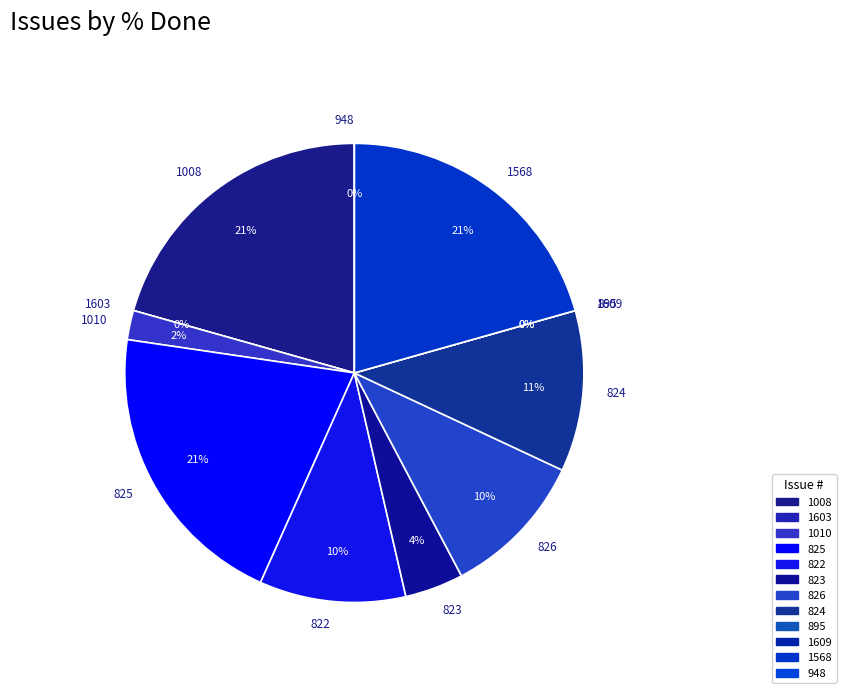

Is 823 the majority of the pie?

No